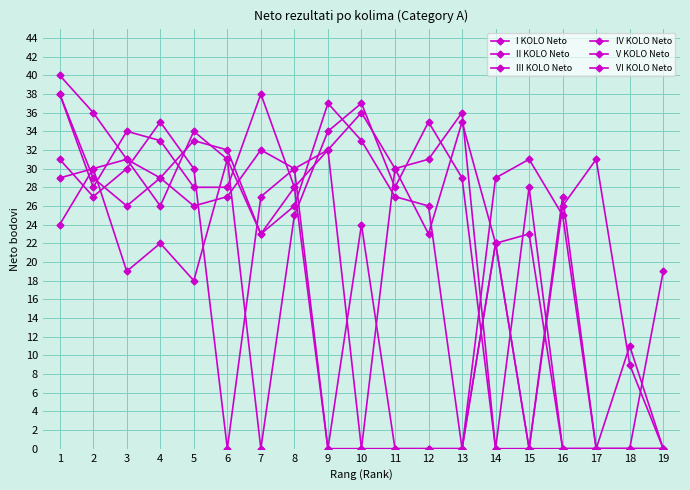

How many categories are shown in the chart?

19